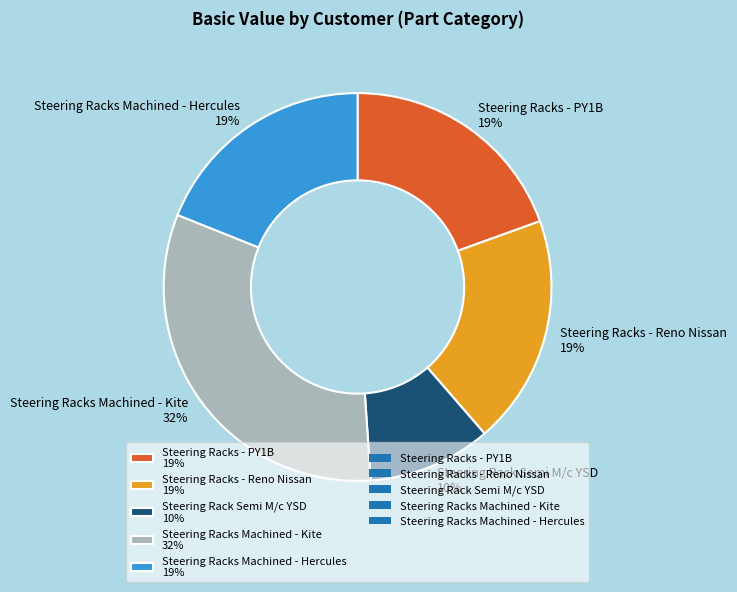

Count the number of slices in the pie.

5